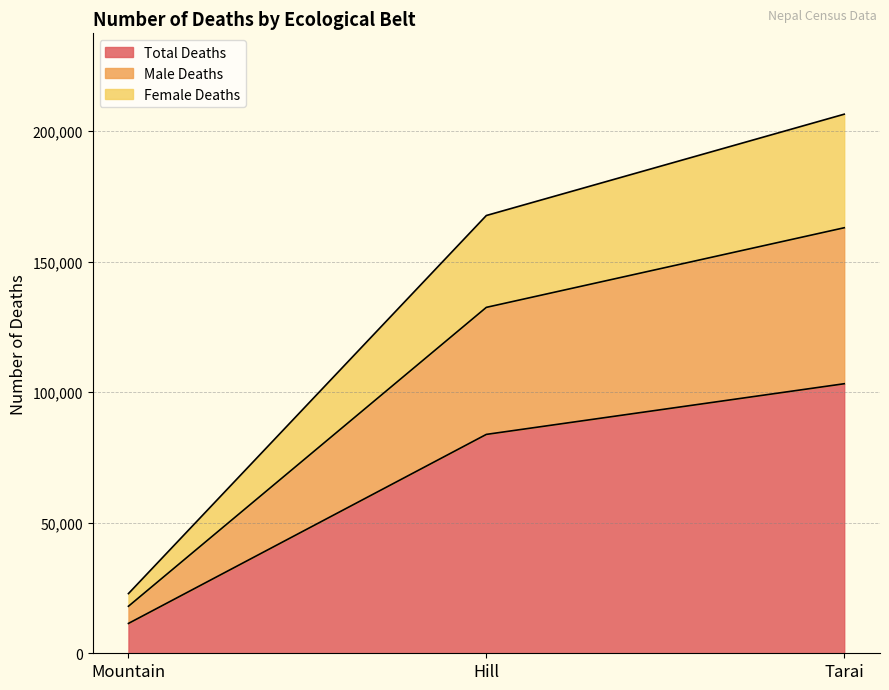

Rank the categories by Total Deaths value from highest to lowest.

Tarai, Hill, Mountain